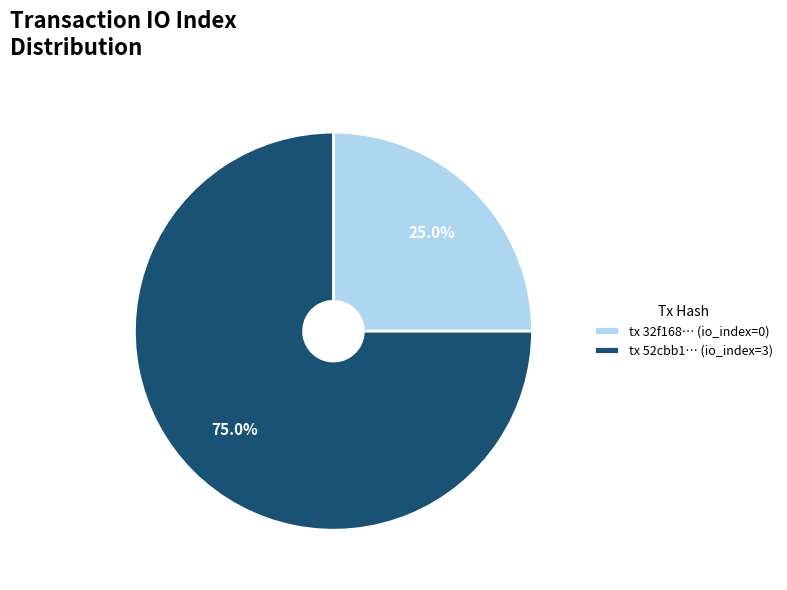

Which has a higher value, tx 32f168… (io_index=0) or tx 52cbb1… (io_index=3)?

tx 52cbb1… (io_index=3)